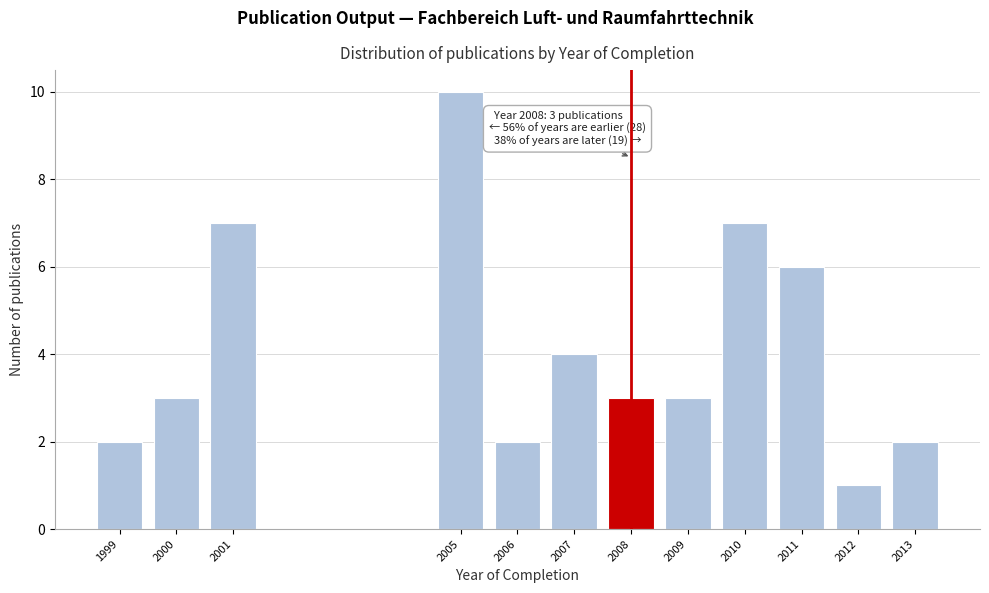

Reading left to right, transcribe all the data shown in this chart.

2	3	7	10	2	4	3	3	7	6	1	2